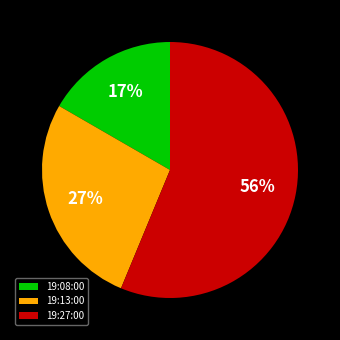

To the nearest percent, what percentage of the pie is 19:27:00?

56%